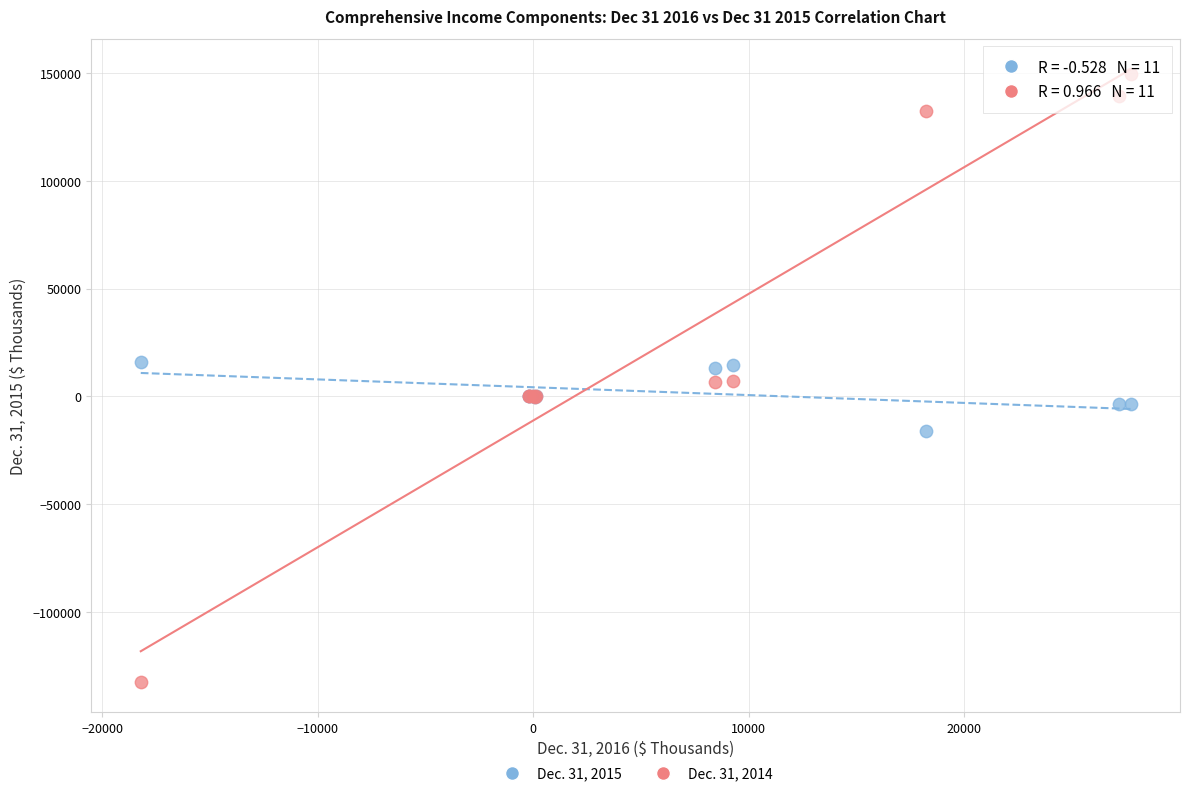

Which series has the widest spread of Y values?

Dec. 31, 2014